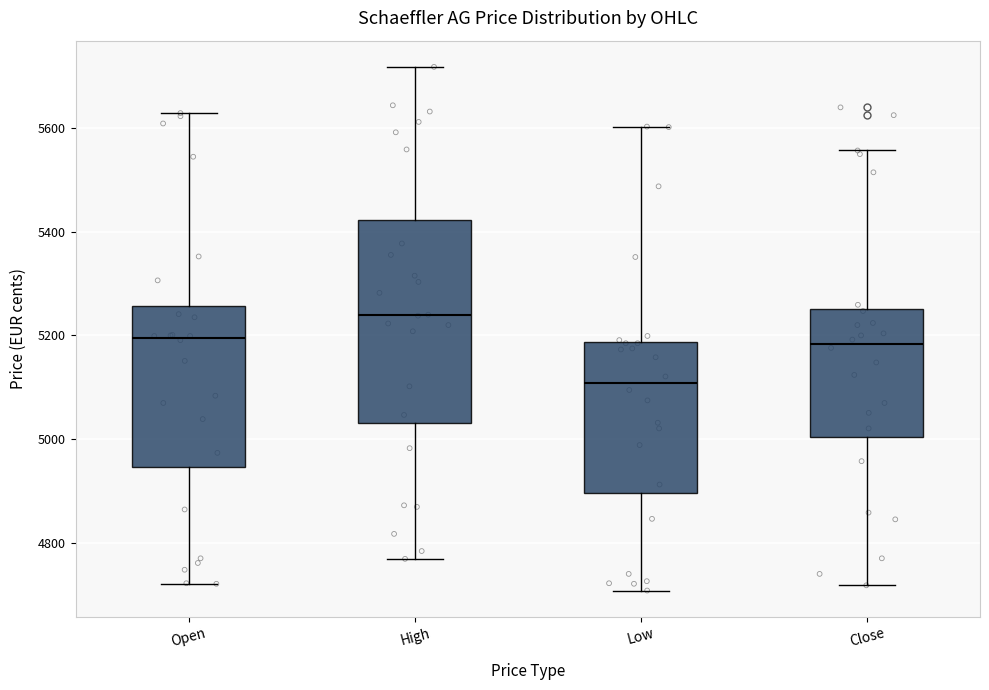

Reading left to right, transcribe this box plot: for each box, give where its median line is, the range the box spans, and where its two whiskers end, as read against the y-axis. The values are not printed on the chart, so give them approximately, as read against the axis.

Open: median 5200, box 4940 to 5260, whiskers 4720 to 5620
High: median 5240, box 5040 to 5420, whiskers 4780 to 5720
Low: median 5100, box 4900 to 5180, whiskers 4700 to 5600
Close: median 5180, box 5000 to 5260, whiskers 4720 to 5560